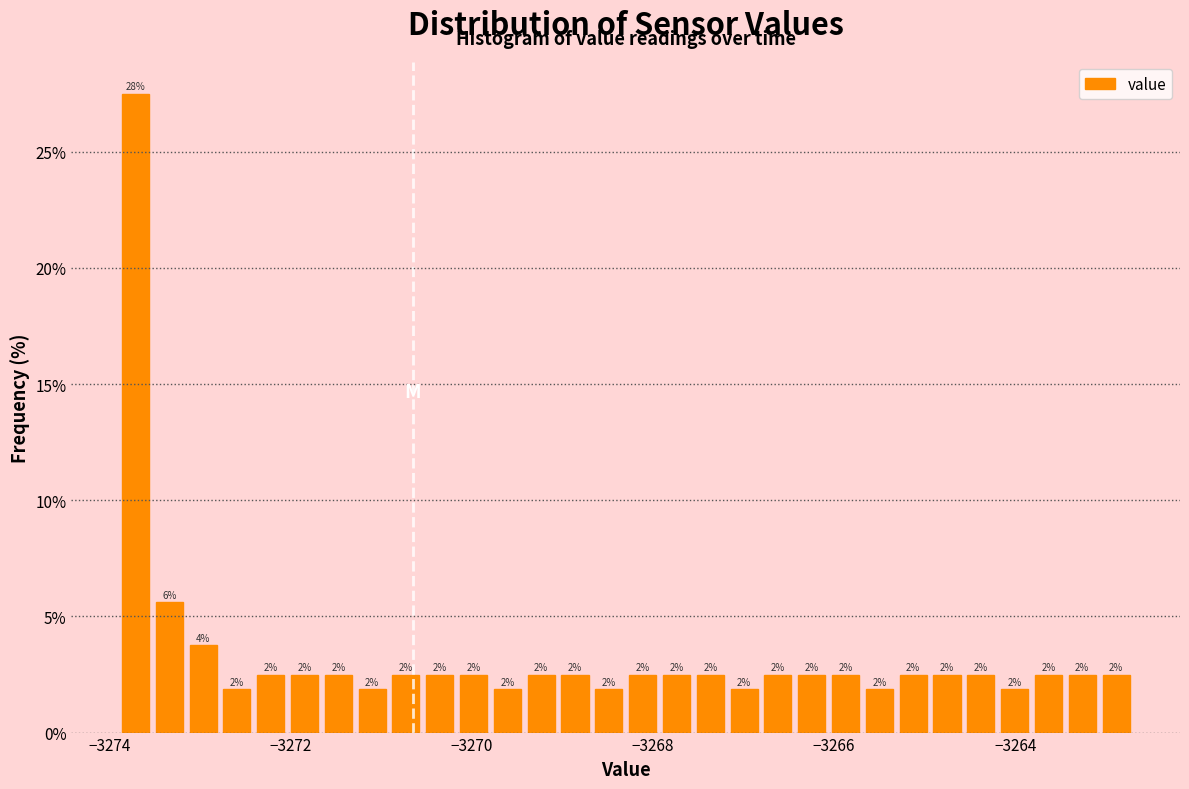

Read against the x-axis, roughly where is the centre of the tallest bar?

-3273.8